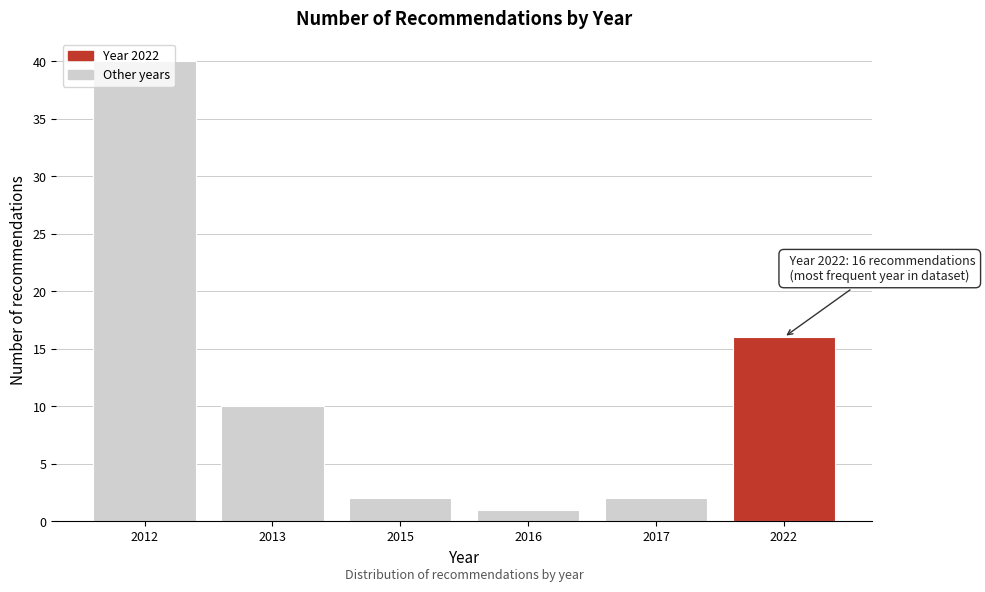

The value at 2017 is 2. True or false?

True